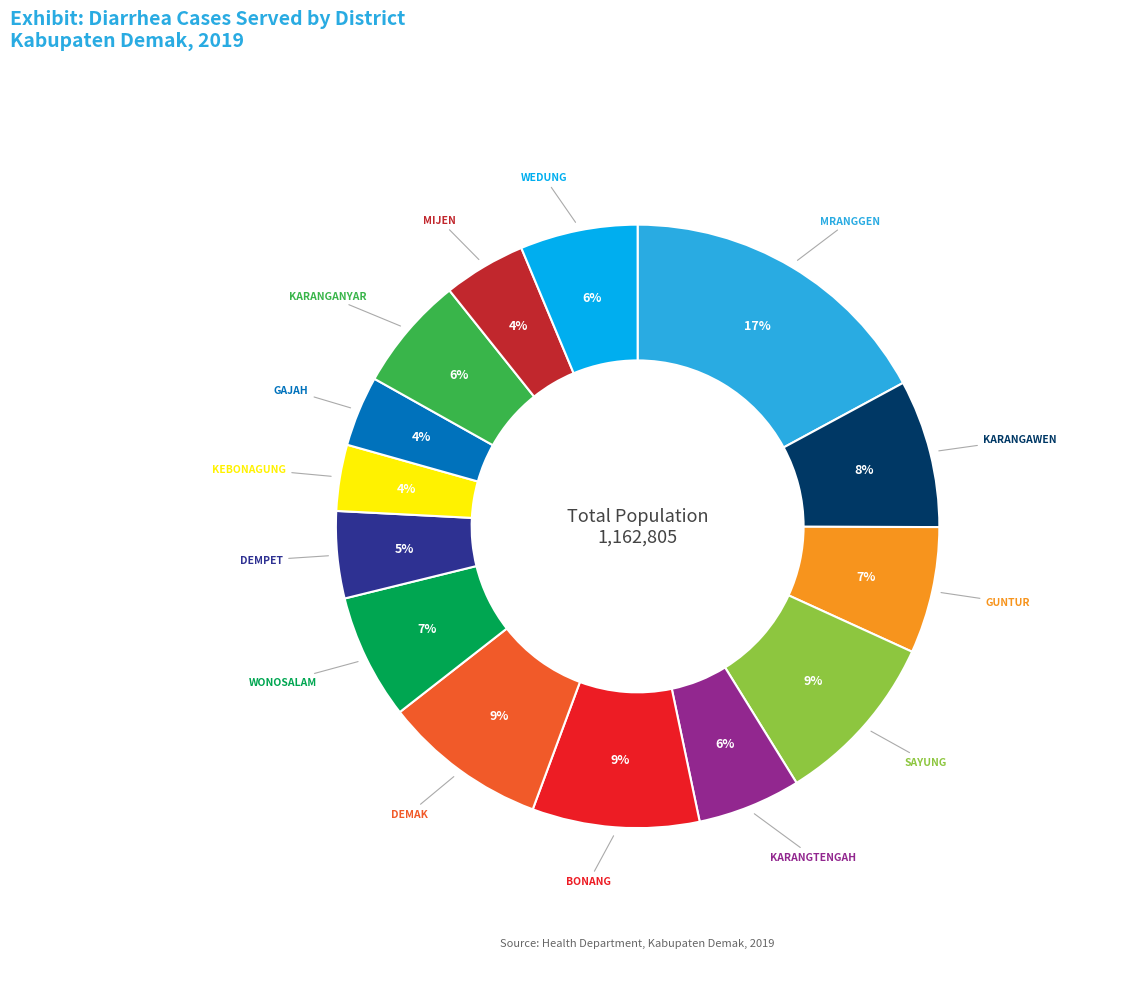

To the nearest percent, what portion does KEBONAGUNG represent?

4%